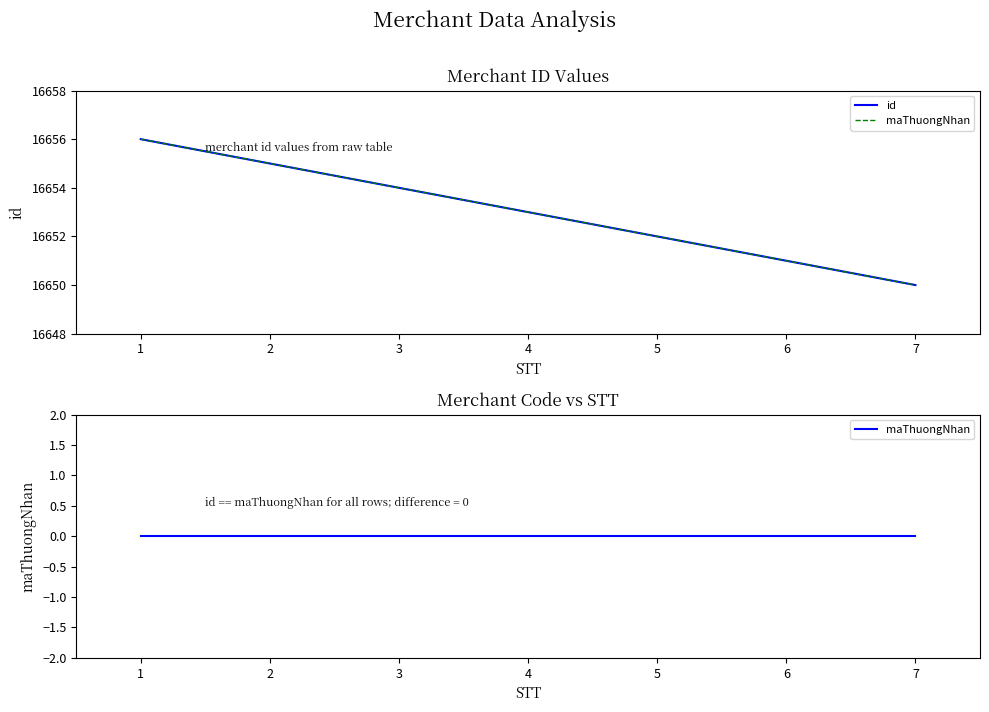

Is the value of id at 5 greater than the value of maThuongNhan at 7?

Yes